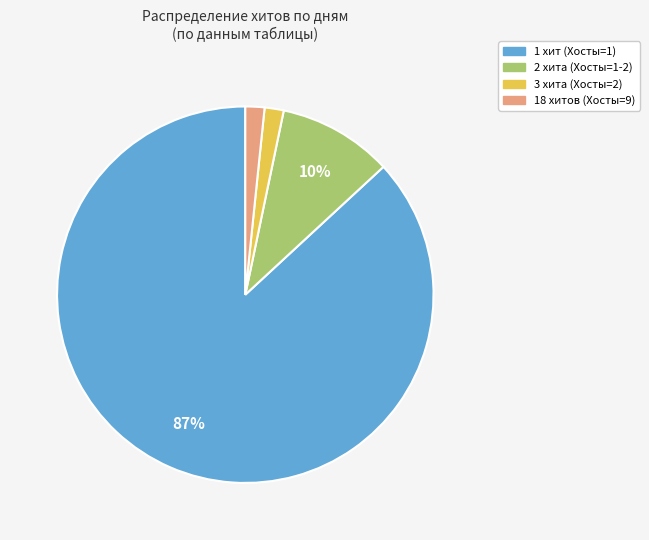

Is it true that 3 хита (Хосты=2) is 2% of the pie?

True